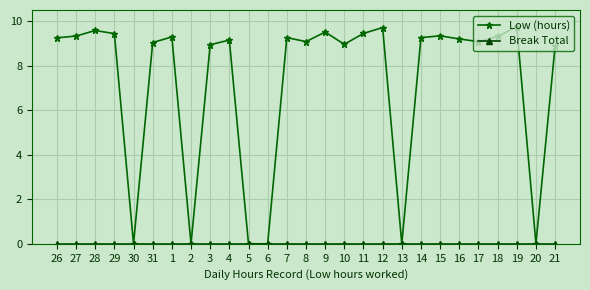

Which series has the largest range (max minus min)?

Low (hours)